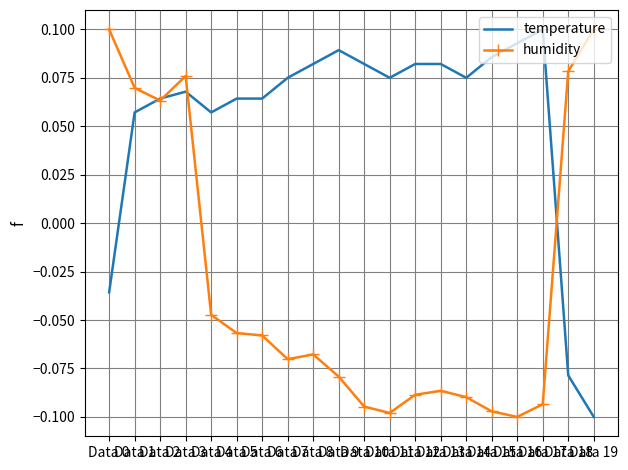

Is it true that humidity equals -0.0 at Data 17?

False